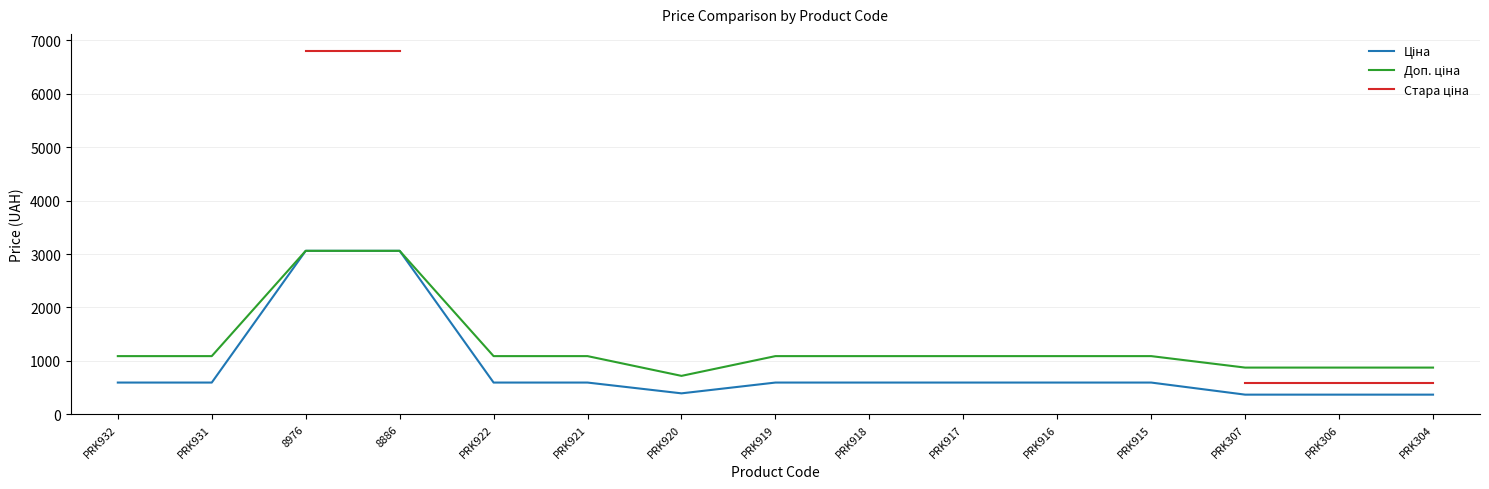

Where does the Доп. ціна series first go above 1088?

PRK932